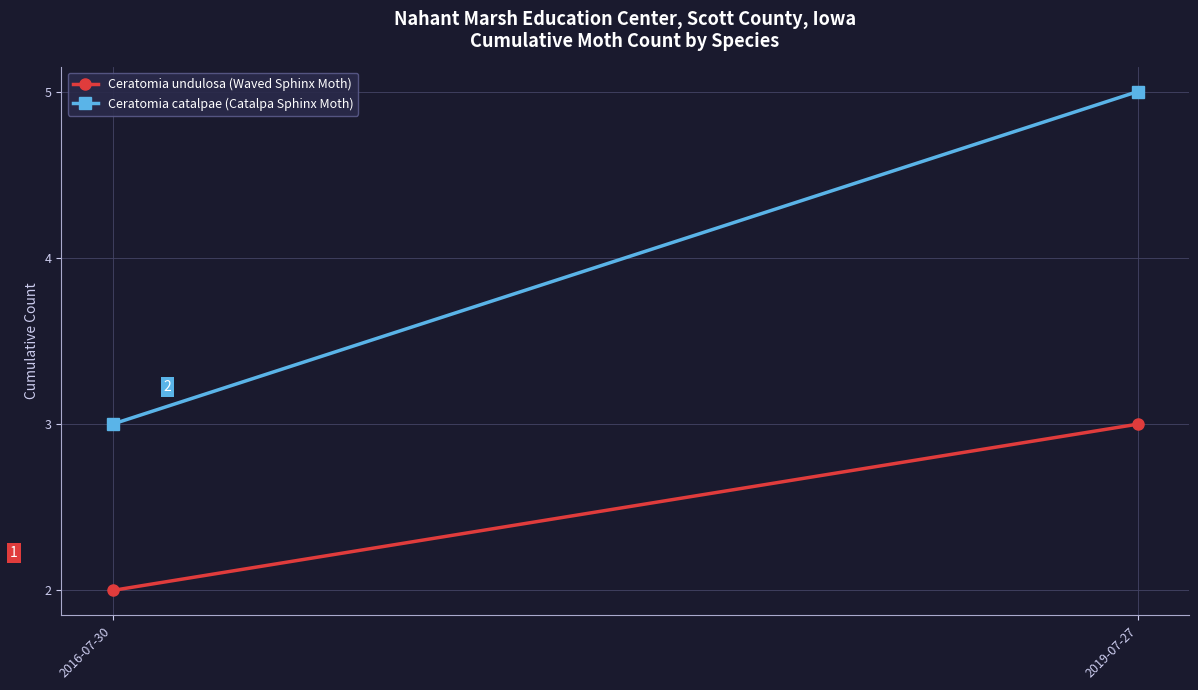

At 2016-07-30, list the series in order from largest to smallest.

Ceratomia catalpae (Catalpa Sphinx Moth), Ceratomia undulosa (Waved Sphinx Moth)